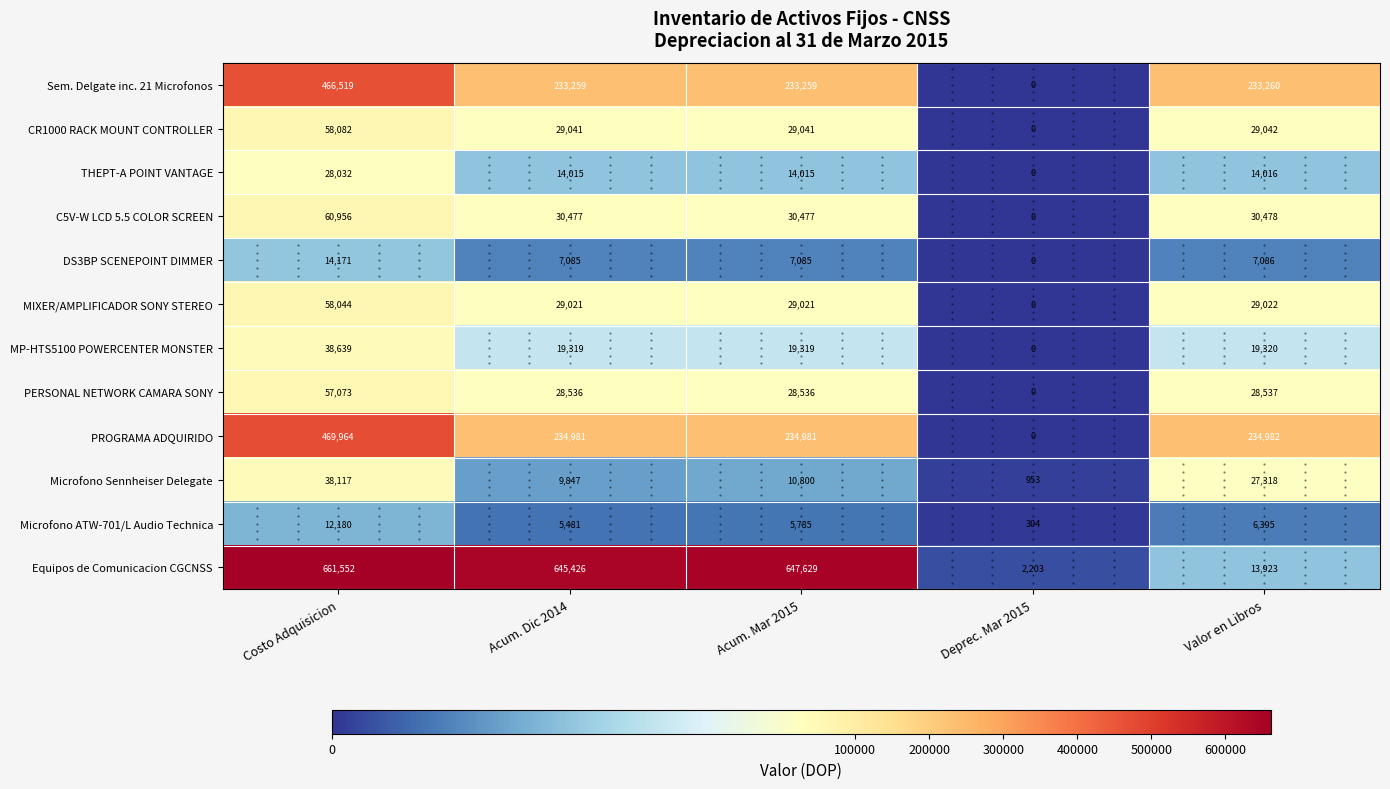

At which label does C5V-W LCD 5.5 COLOR SCREEN first exceed 30477?

Costo Adquisicion